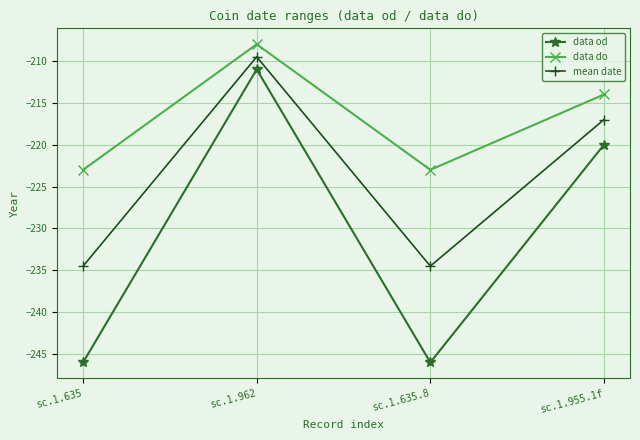

Is this an area chart (filled region under the line)?

No